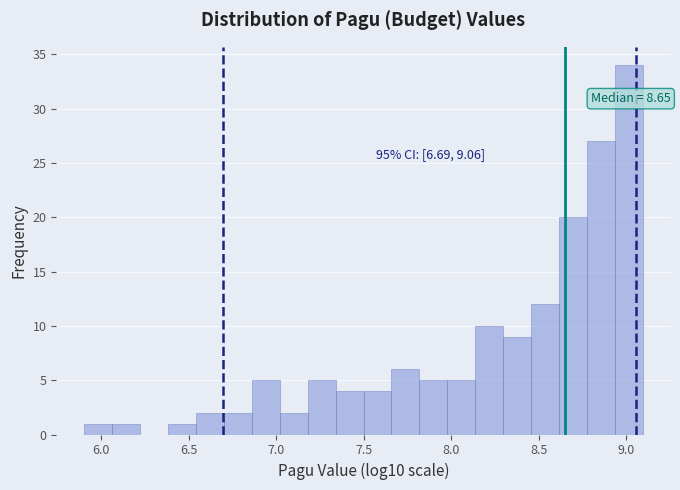

Read against the x-axis, roughly where is the centre of the tallest bar?

9.00